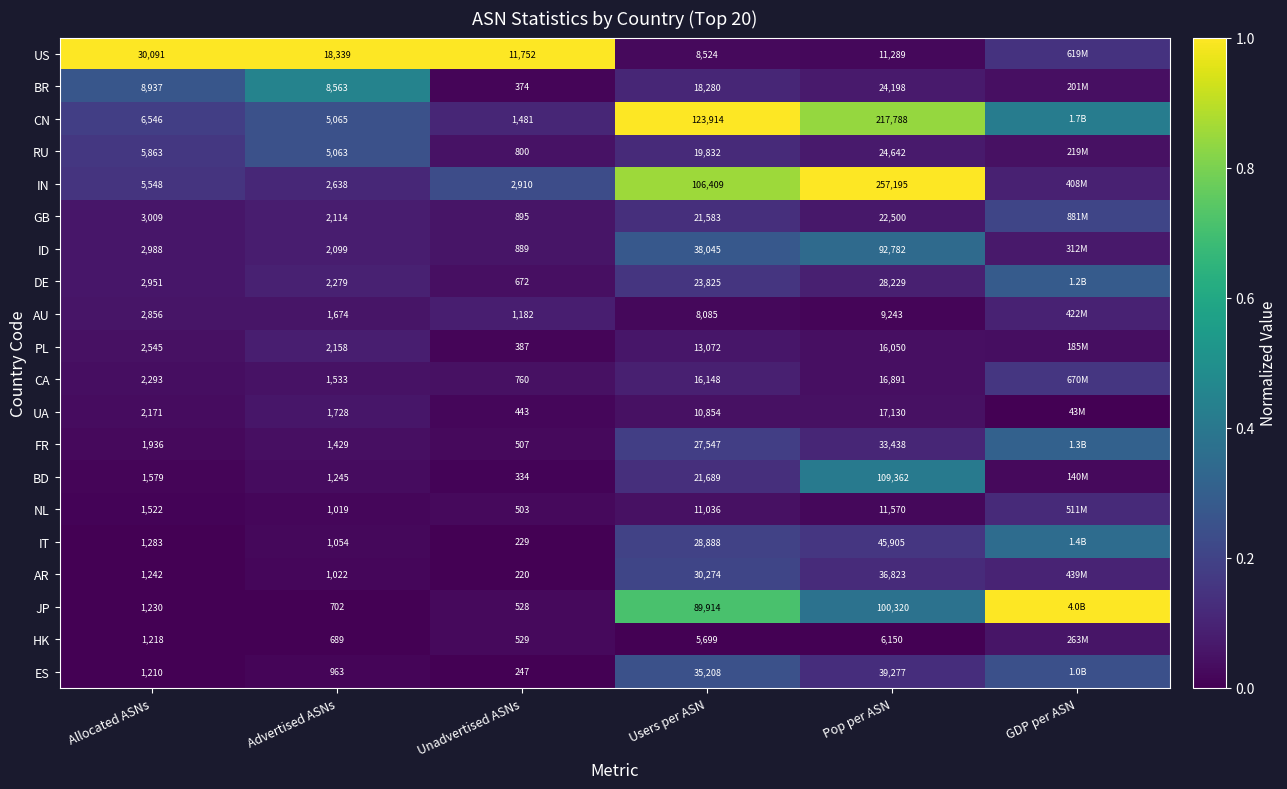

Which series changed the most between Advertised ASNs and Users per ASN?

CN